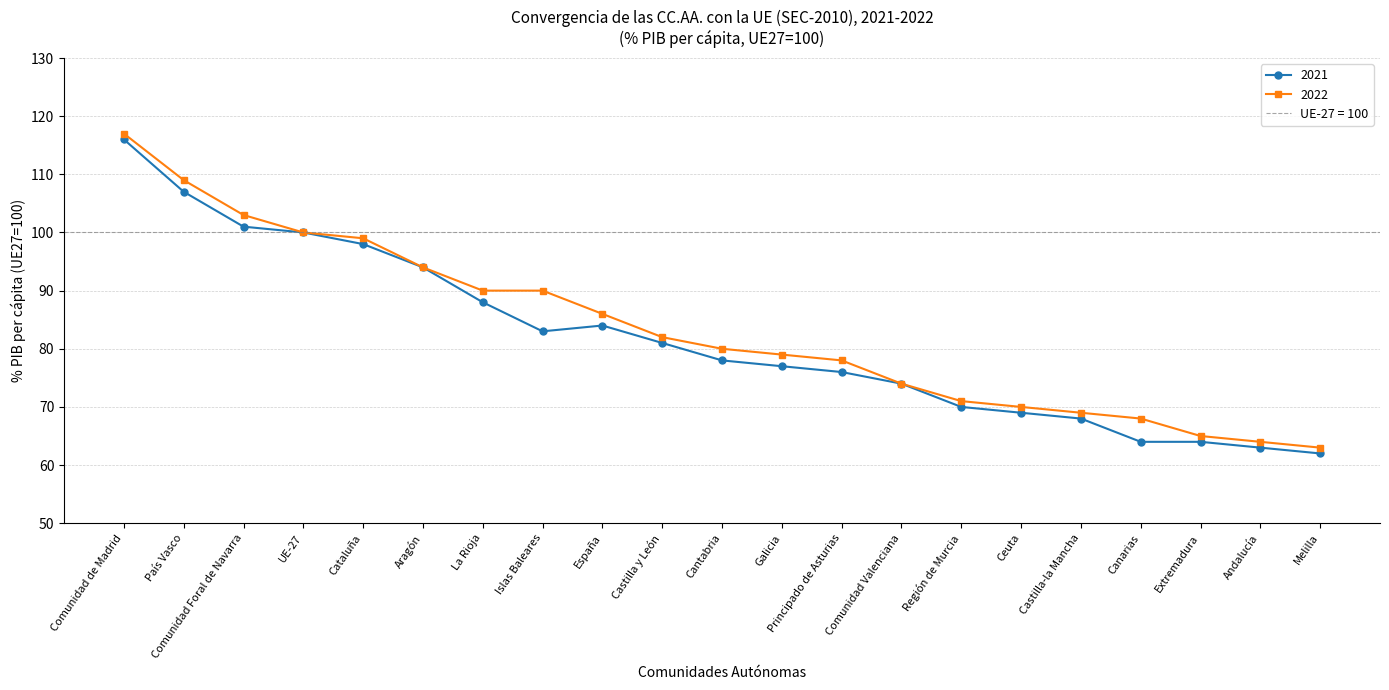

Does the chart have visible grid lines?

Yes